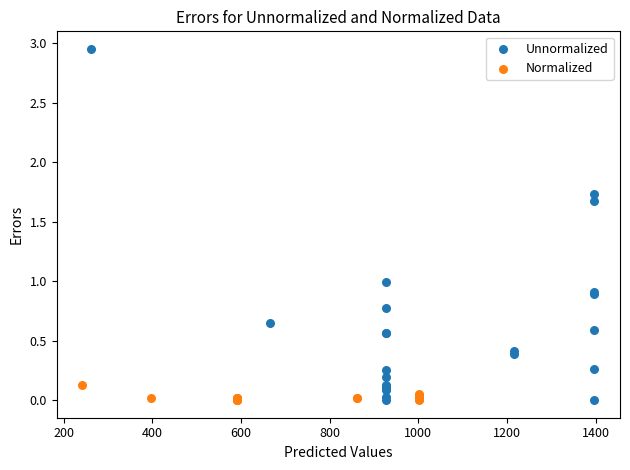

Which series reaches the maximum Y coordinate?

Unnormalized